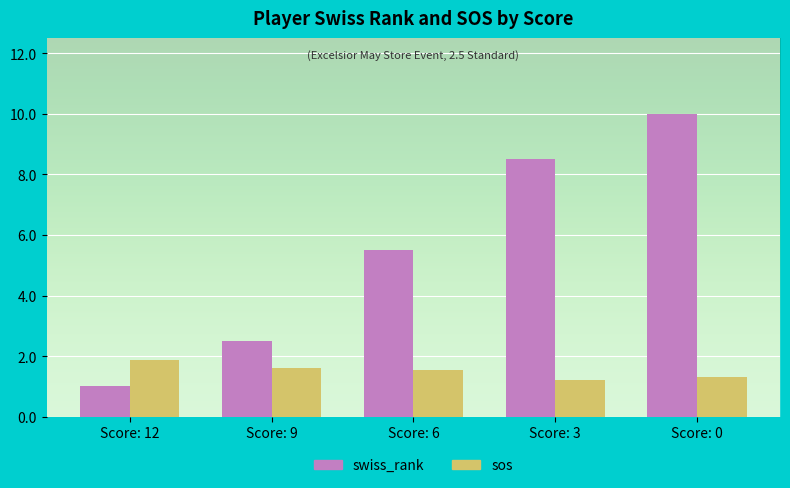

Which label corresponds to the smallest value in the chart?

Score: 12